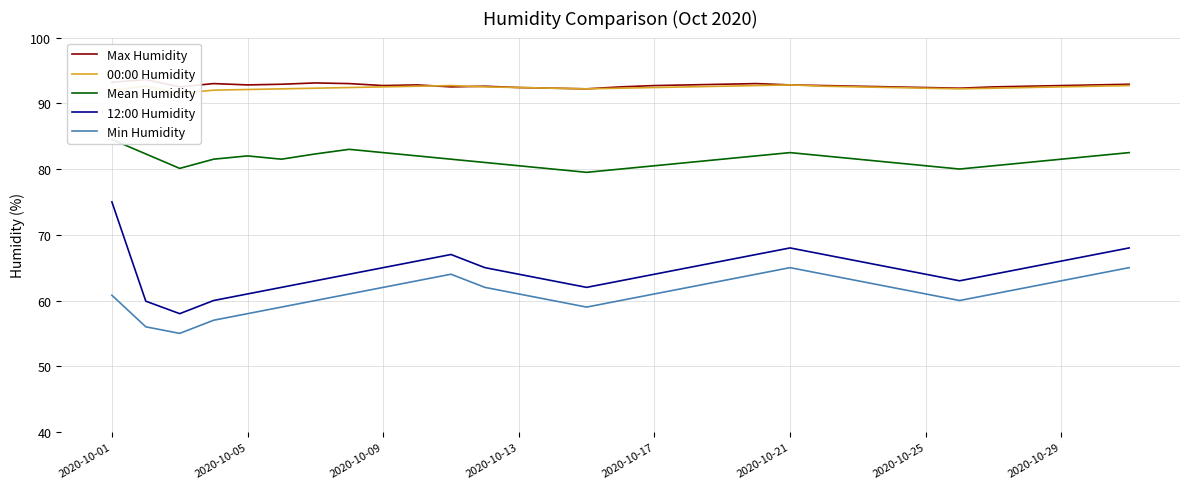

List the series in order of their peak value, highest first.

Max Humidity, 00:00 Humidity, Mean Humidity, 12:00 Humidity, Min Humidity